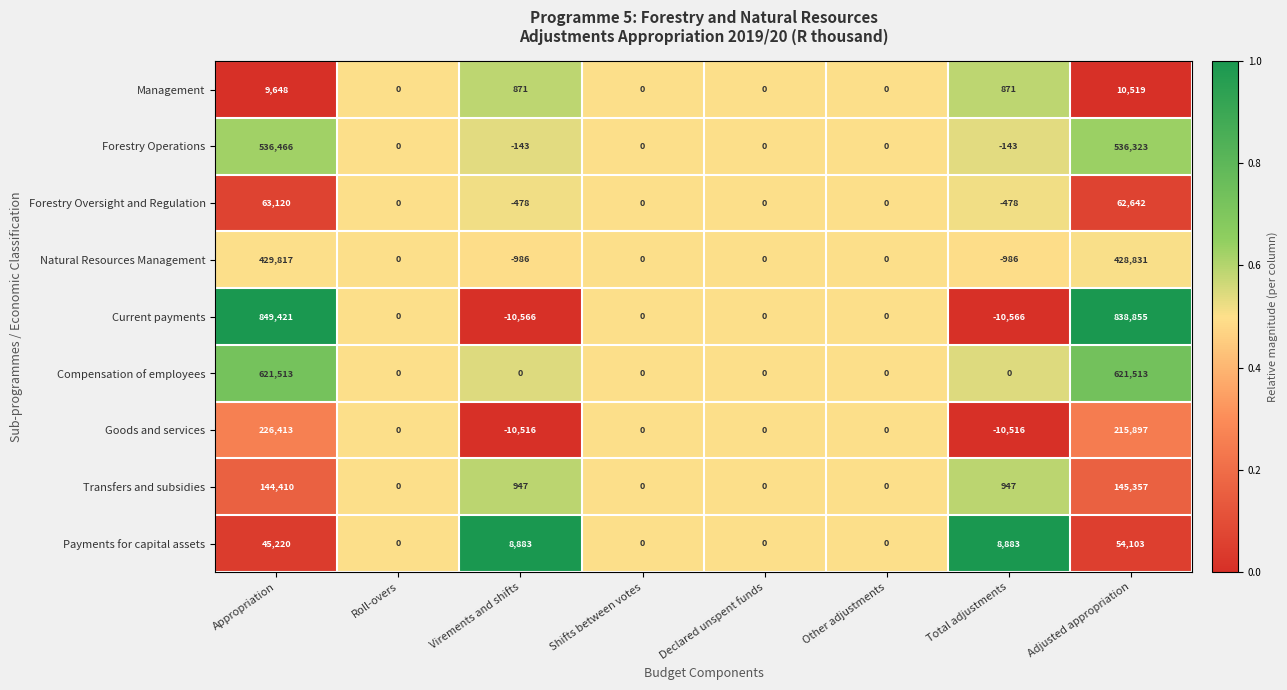

What is the smallest value displayed?

-10566